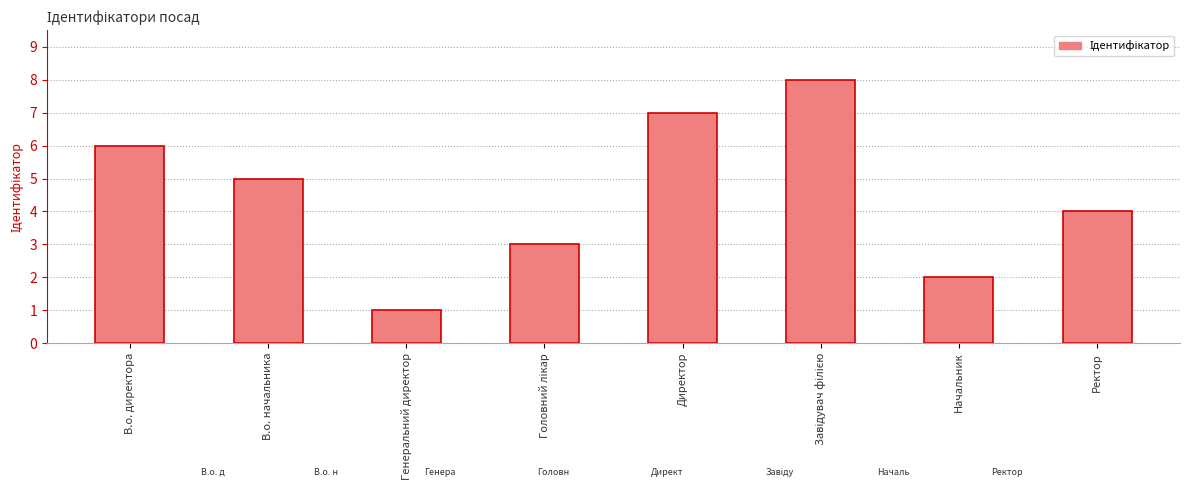

What is the approximate value at В.о. начальника?

5